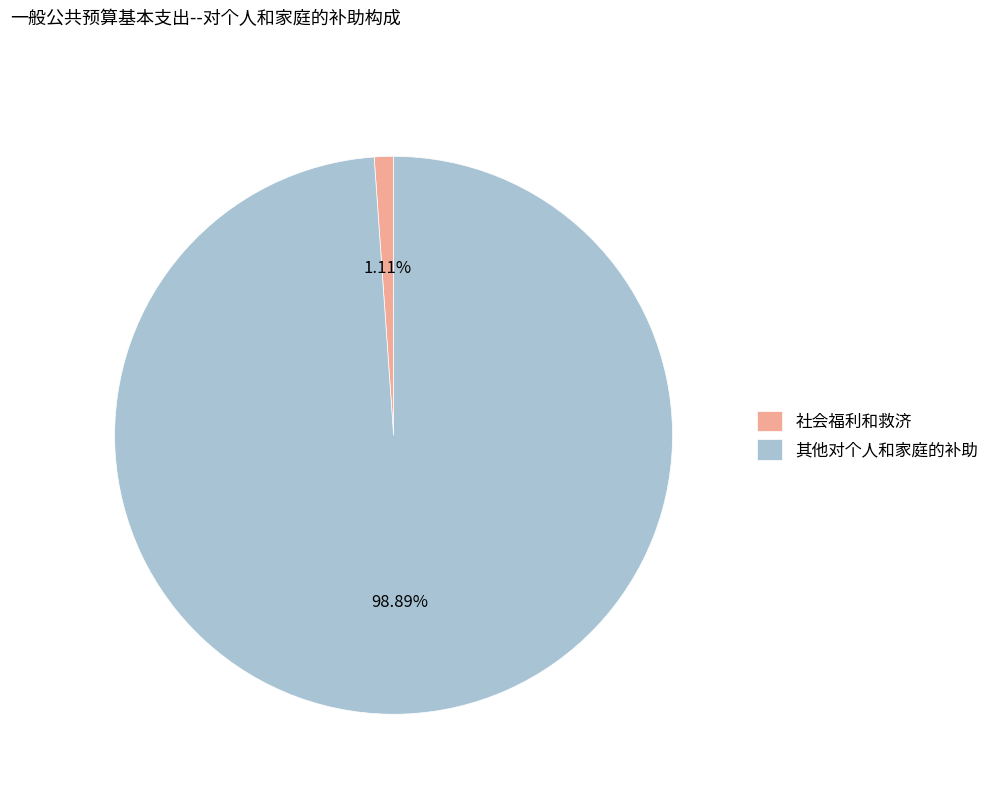

Rank the categories by value from lowest to highest.

社会福利和救济, 其他对个人和家庭的补助